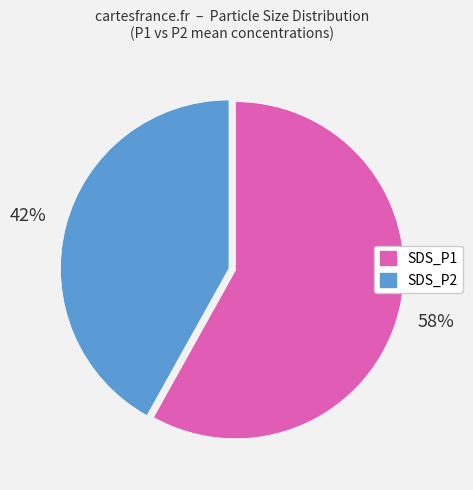

To the nearest percent, what is the combined percentage of SDS_P2 and SDS_P1?

100%